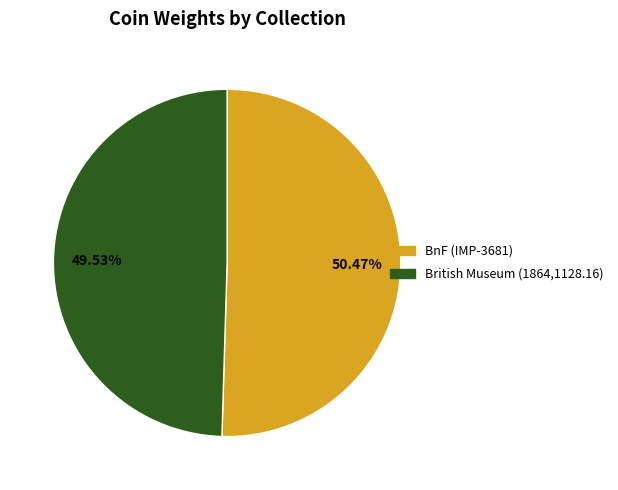

Is there a majority slice in this chart?

Yes